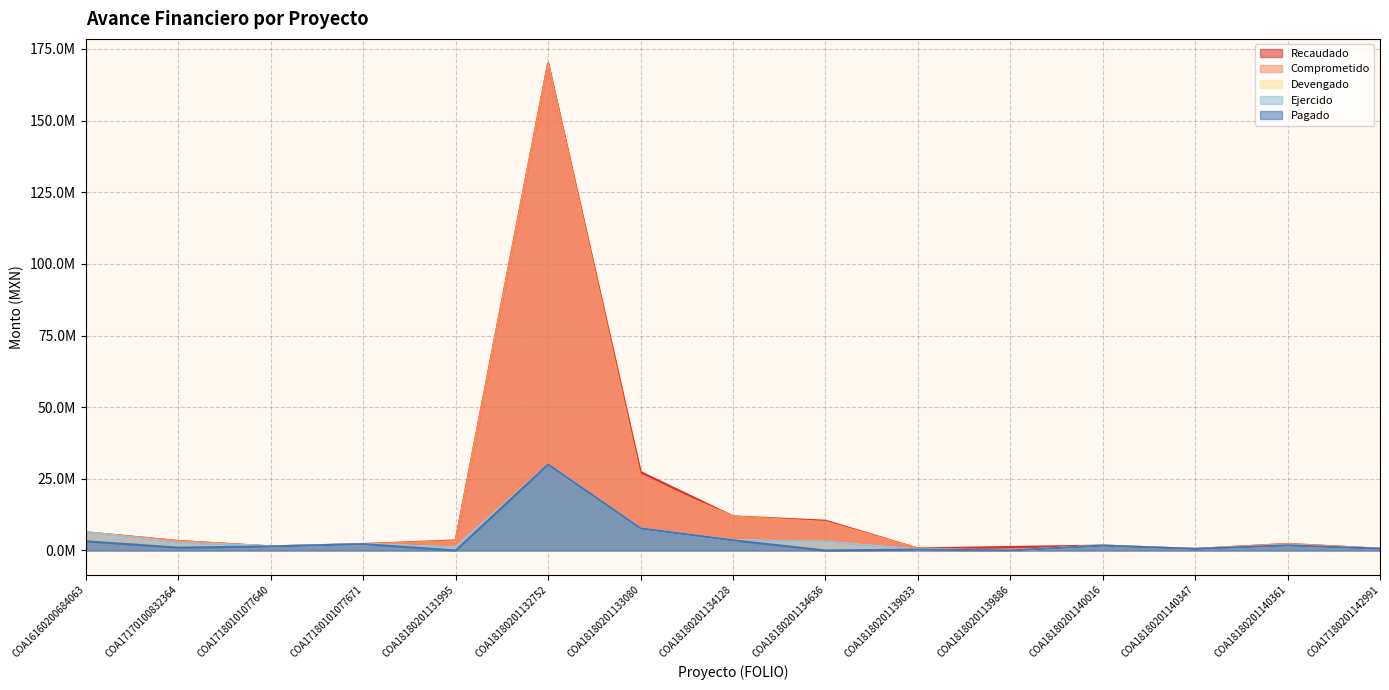

What is the label of the 13th point from the right?

COA17180101077640